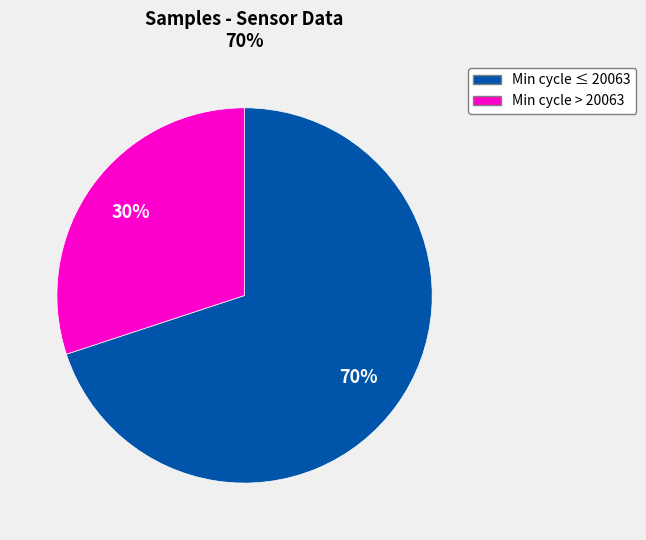

Is there any slice that represents more than half of the pie?

Yes